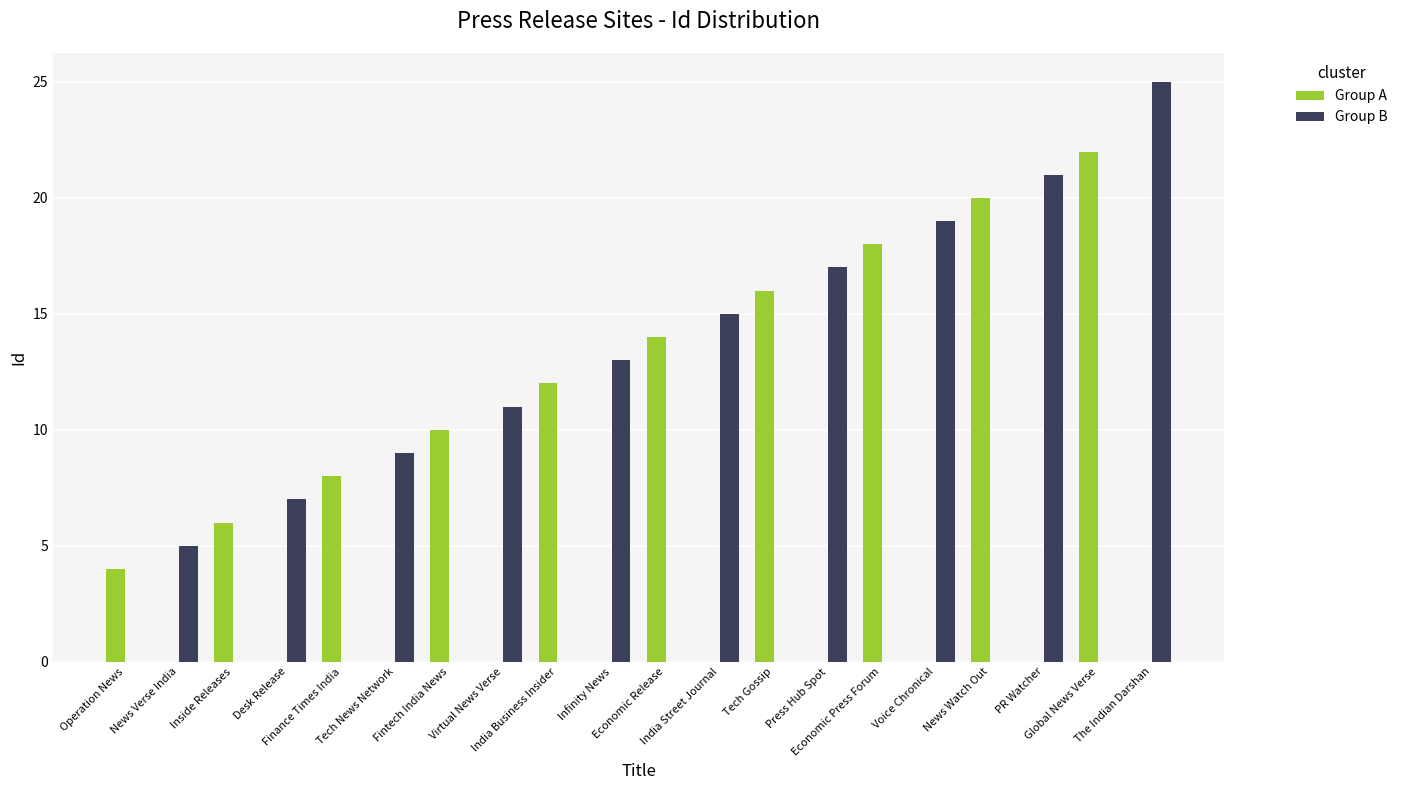

What is the maximum value for Group B?

25